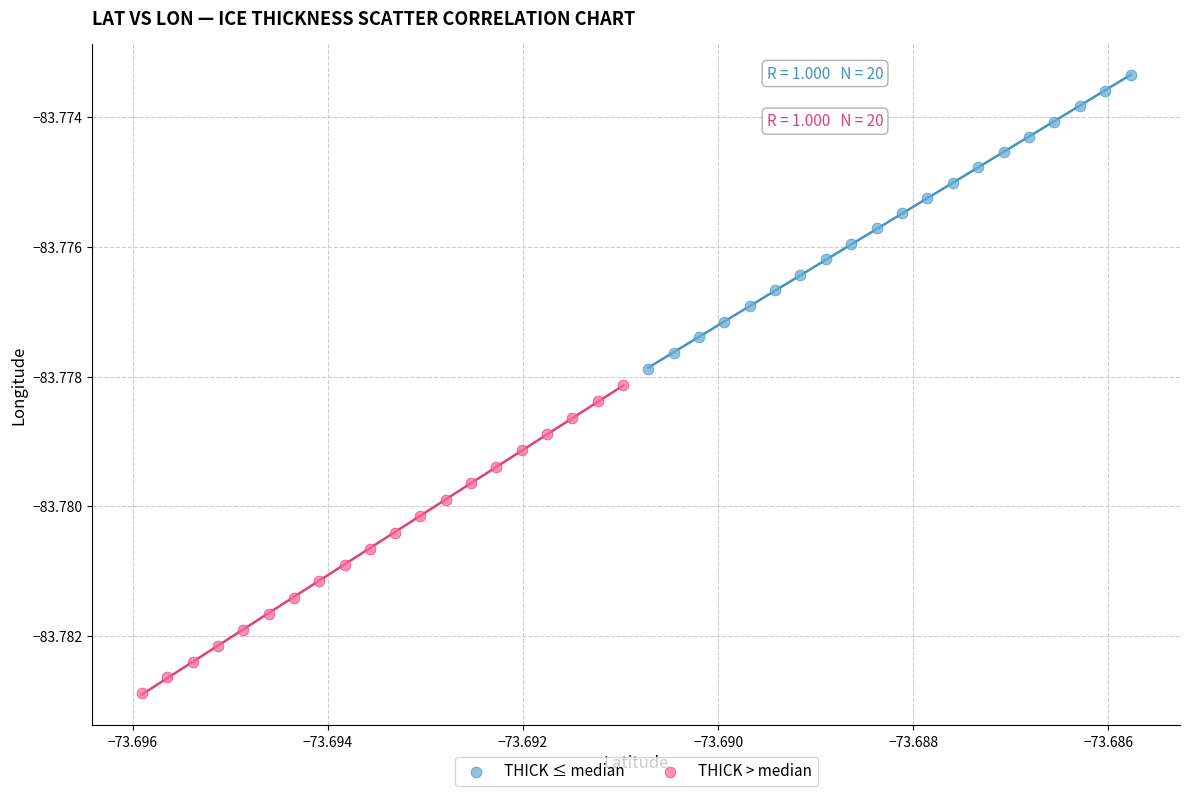

Which series has the largest Y range (max minus min)?

THICK > median